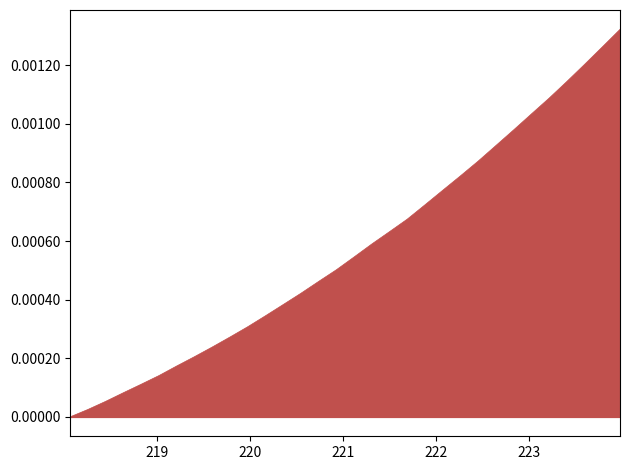

Count the number of categories in the chart.

32